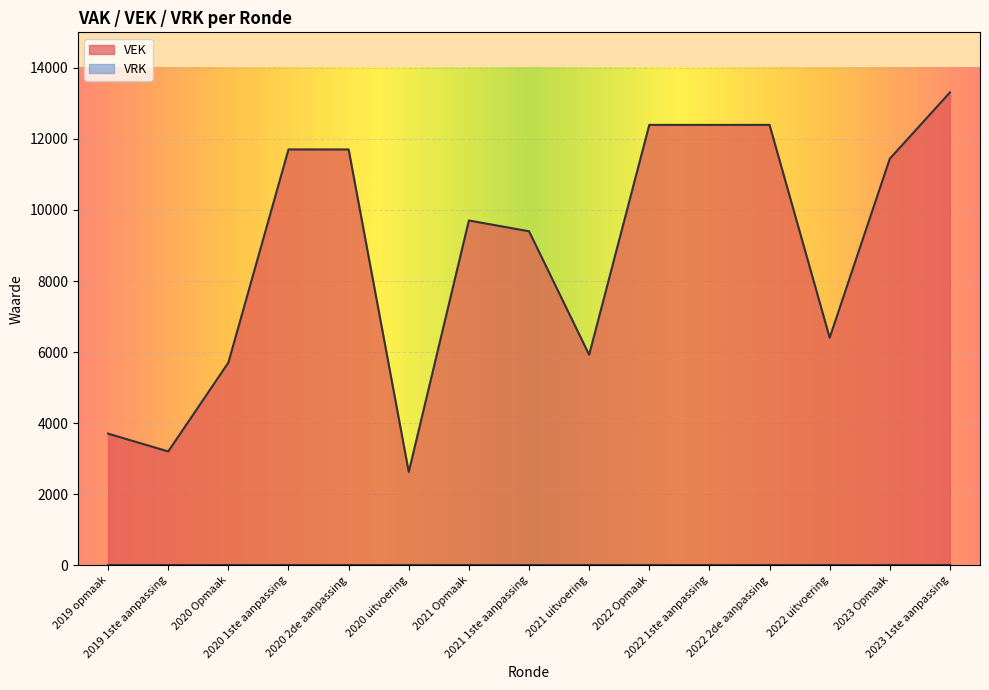

How many interior local peaks (higher than both neighbors) does the data have?

1